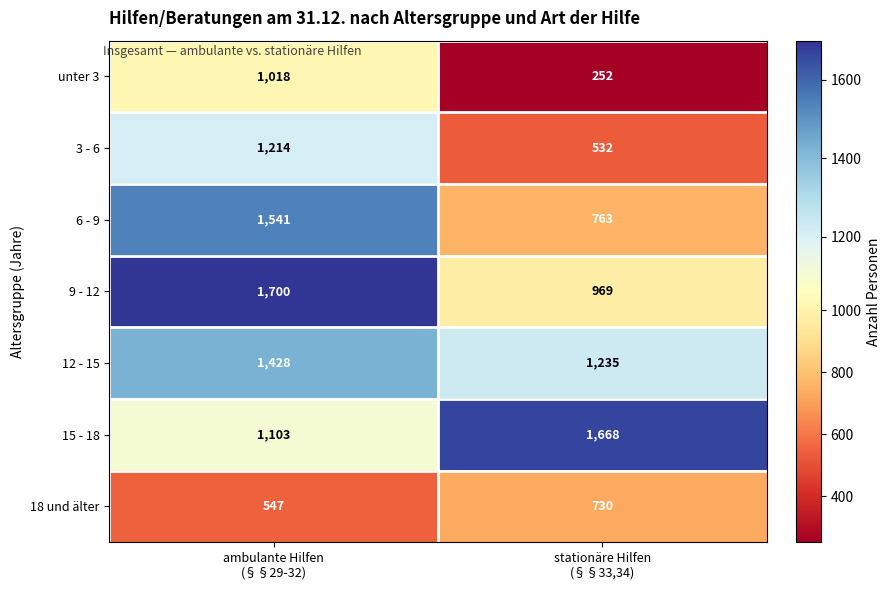

Reading left to right, list all the values displayed in this chart.

unter 3: 1018	252
3 - 6: 1214	532
6 - 9: 1541	763
9 - 12: 1700	969
12 - 15: 1428	1235
15 - 18: 1103	1668
18 und älter: 547	730